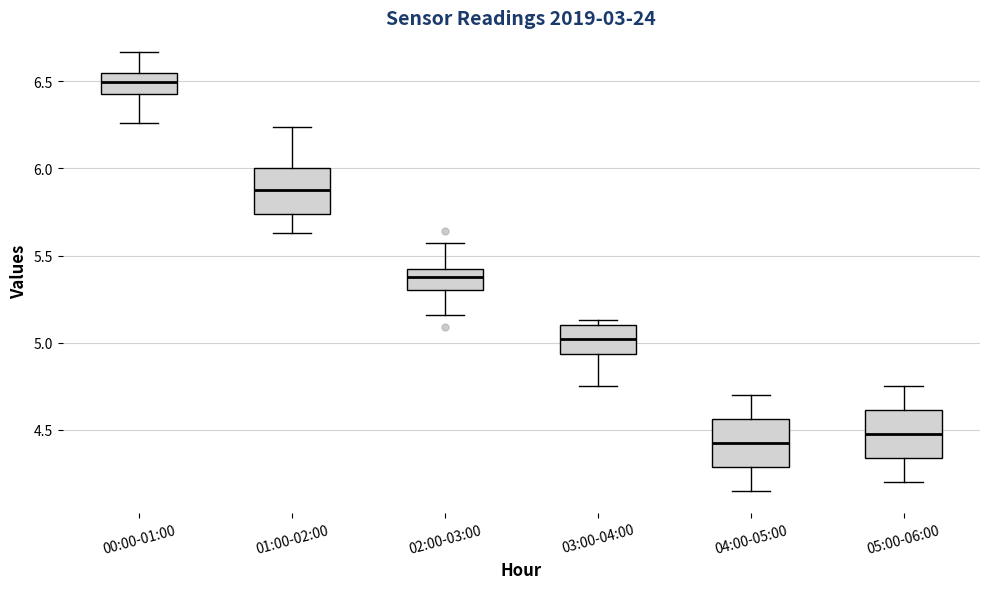

Where does the median line of the box for 04:00-05:00 sit on the y-axis? The values are not printed on the chart, so give them approximately, as read against the axis.

4.45